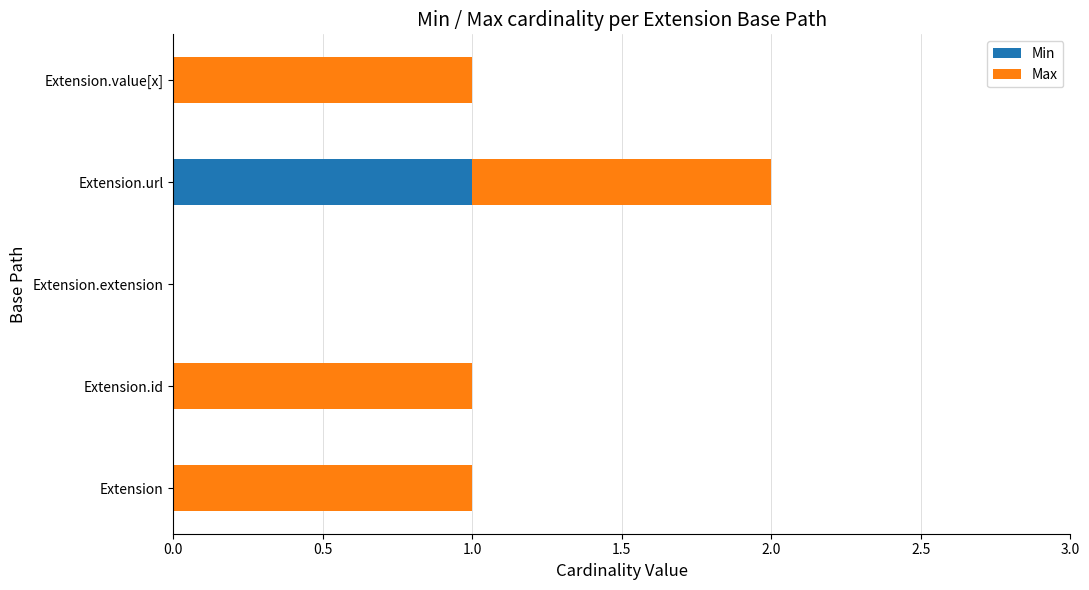

At which category is the sum across all series the highest?

Extension.url